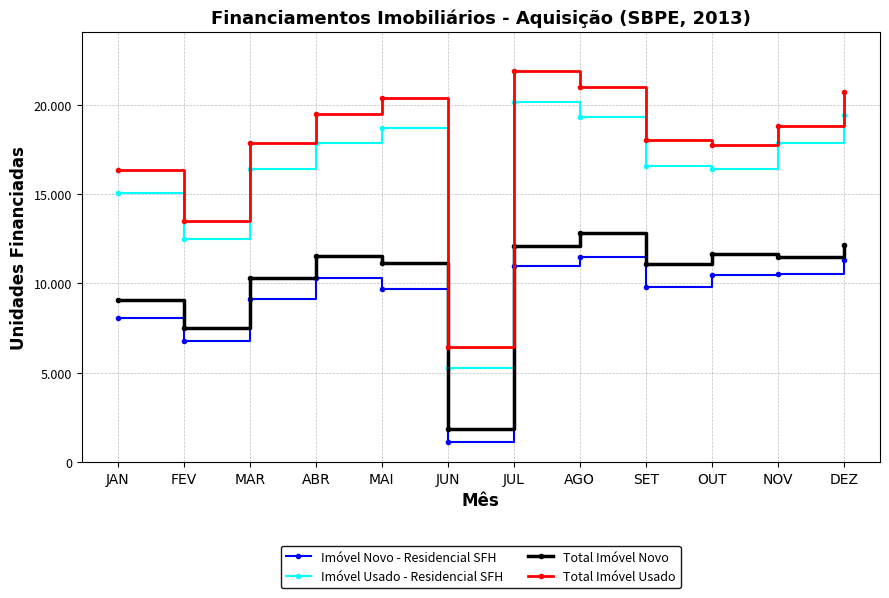

What are all the series names shown in the legend?

Imóvel Novo - Residencial SFH, Imóvel Usado - Residencial SFH, Total Imóvel Novo, Total Imóvel Usado